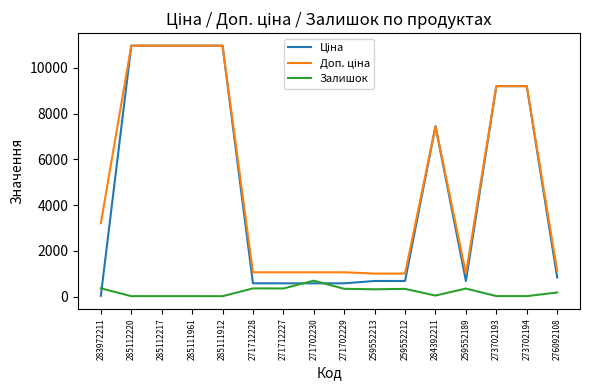

What is the maximum value shown in the chart?

10964.4